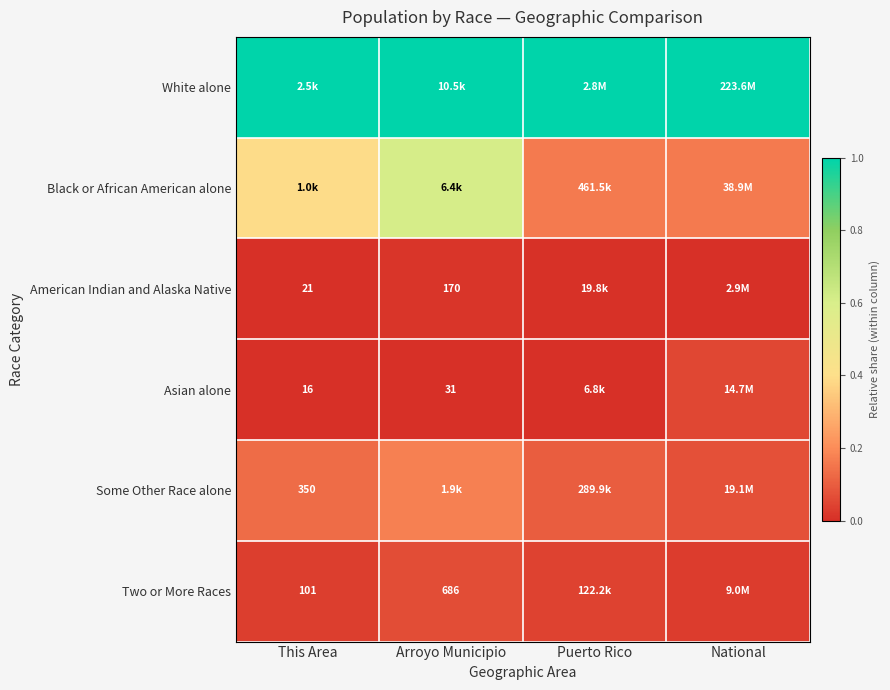

The value of White alone at National is 0.6. True or false?

False